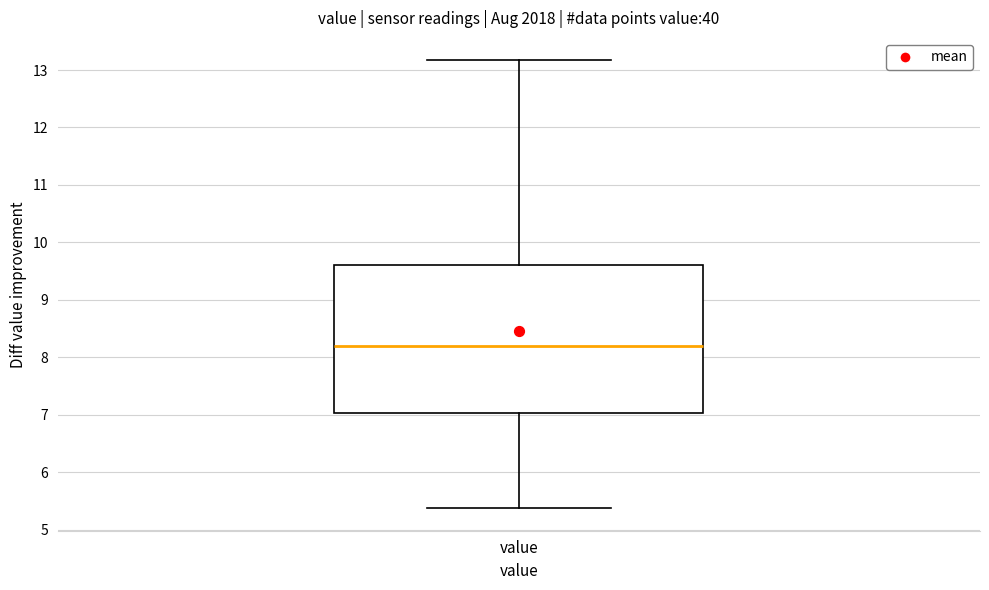

Transcribe this box plot: give where the median line is, the range the box spans, and where the two whiskers end, as read against the y-axis. The values are not printed on the chart, so give them approximately, as read against the axis.

median 8.2, box 7.0 to 9.6, whiskers 5.4 to 13.2